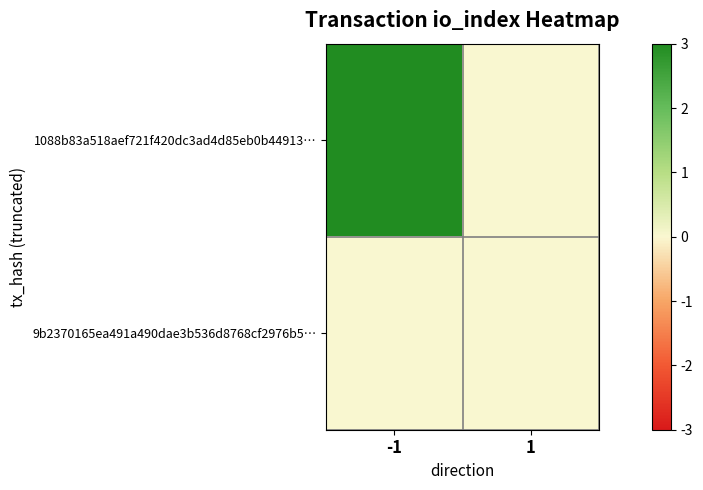

Between -1 and 1, which is larger?

-1